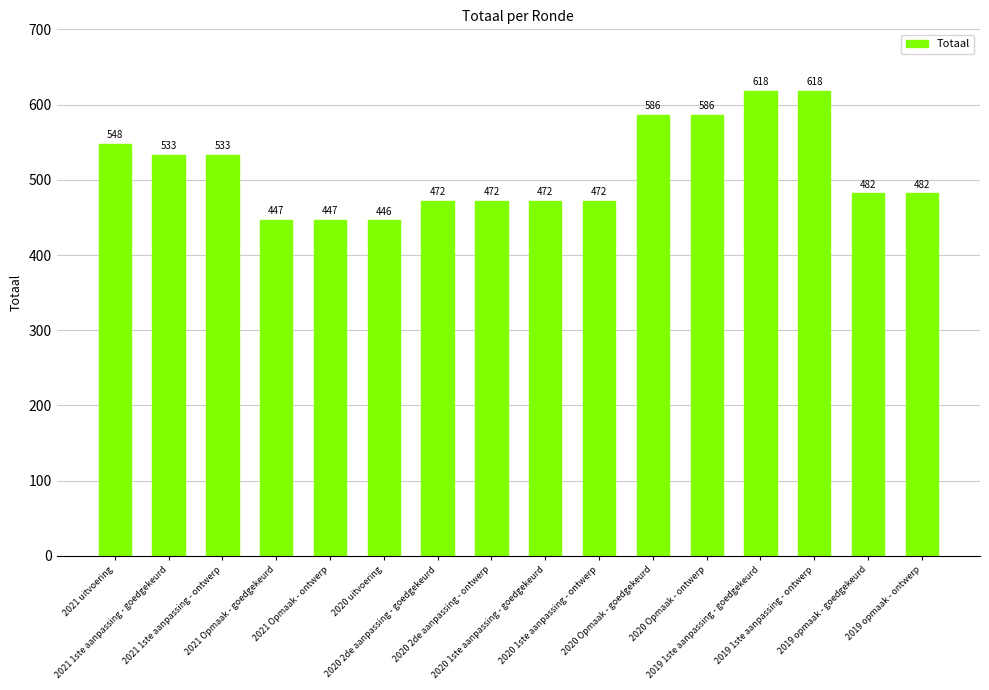

The chart shows a value of 472 at 2020 1ste aanpassing - ontwerp. True or false?

True